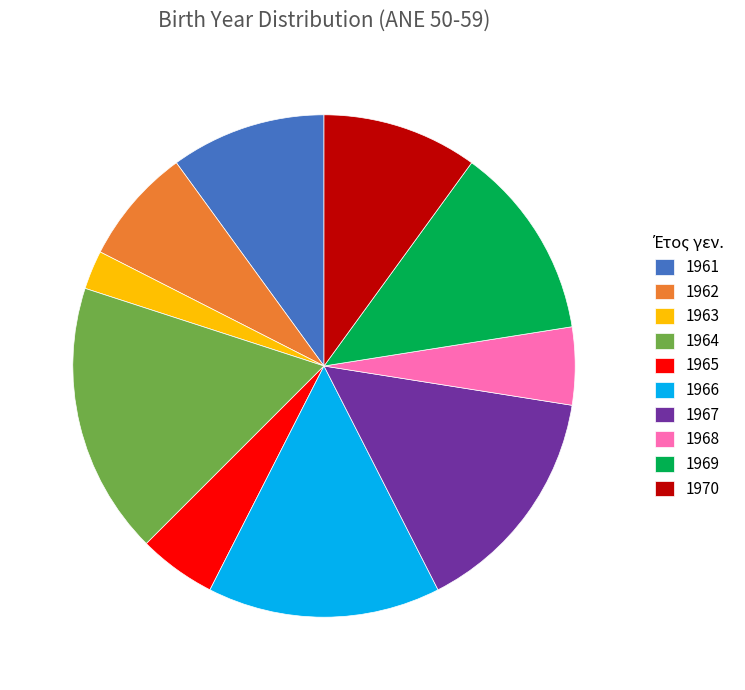

Does any single category account for the majority?

No